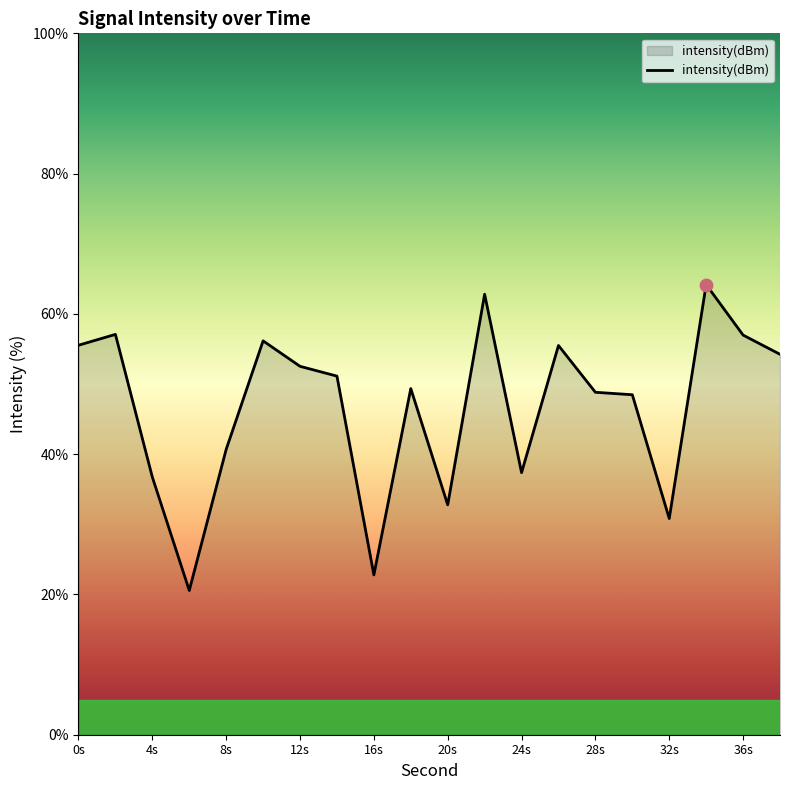

What is the difference between the maximum and minimum values?

43.6